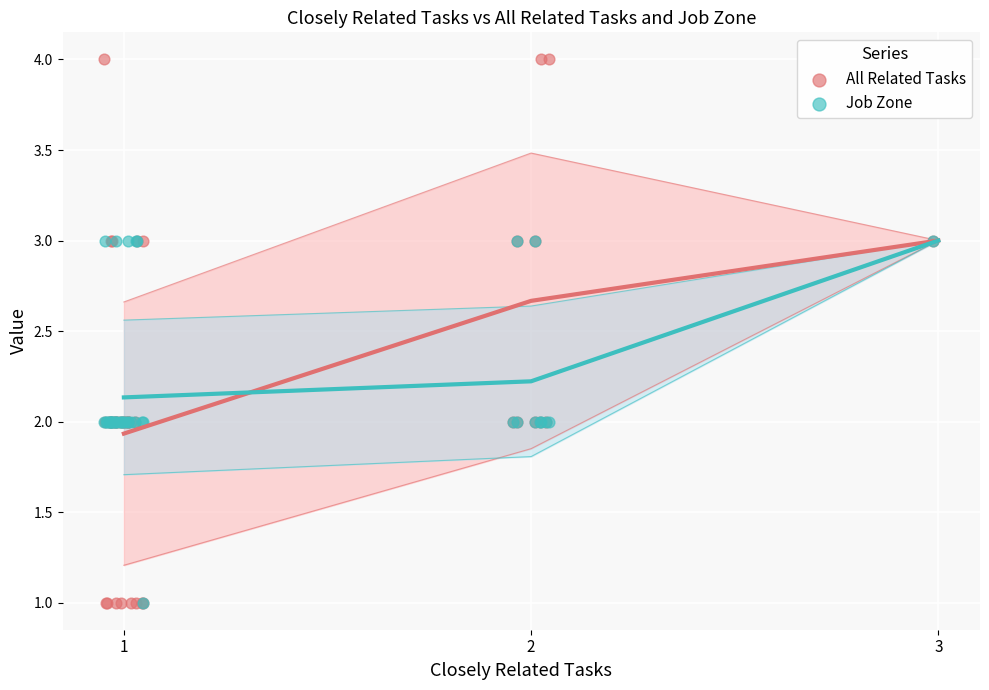

What are all the series names shown in the legend?

All Related Tasks, Job Zone